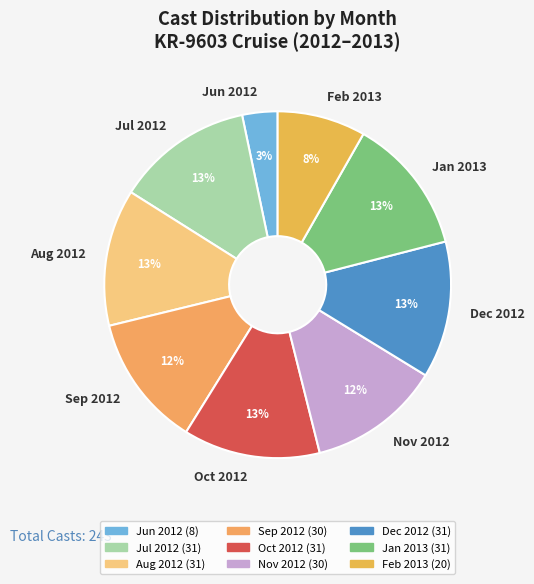

Does Jun 2012 represent more than half of the total?

No